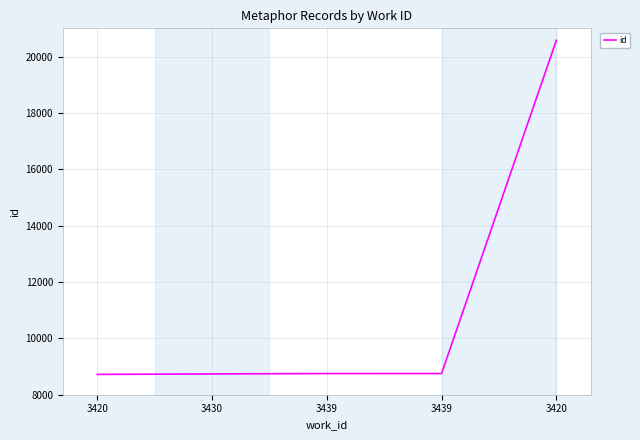

Rank the categories by value from highest to lowest.

3420, 3439, 3439, 3430, 3420